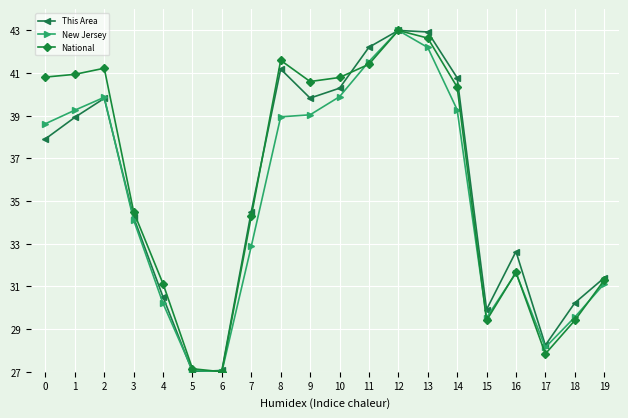

In This Area, how many points are higher than both neighbors (excluding endpoints)?

4